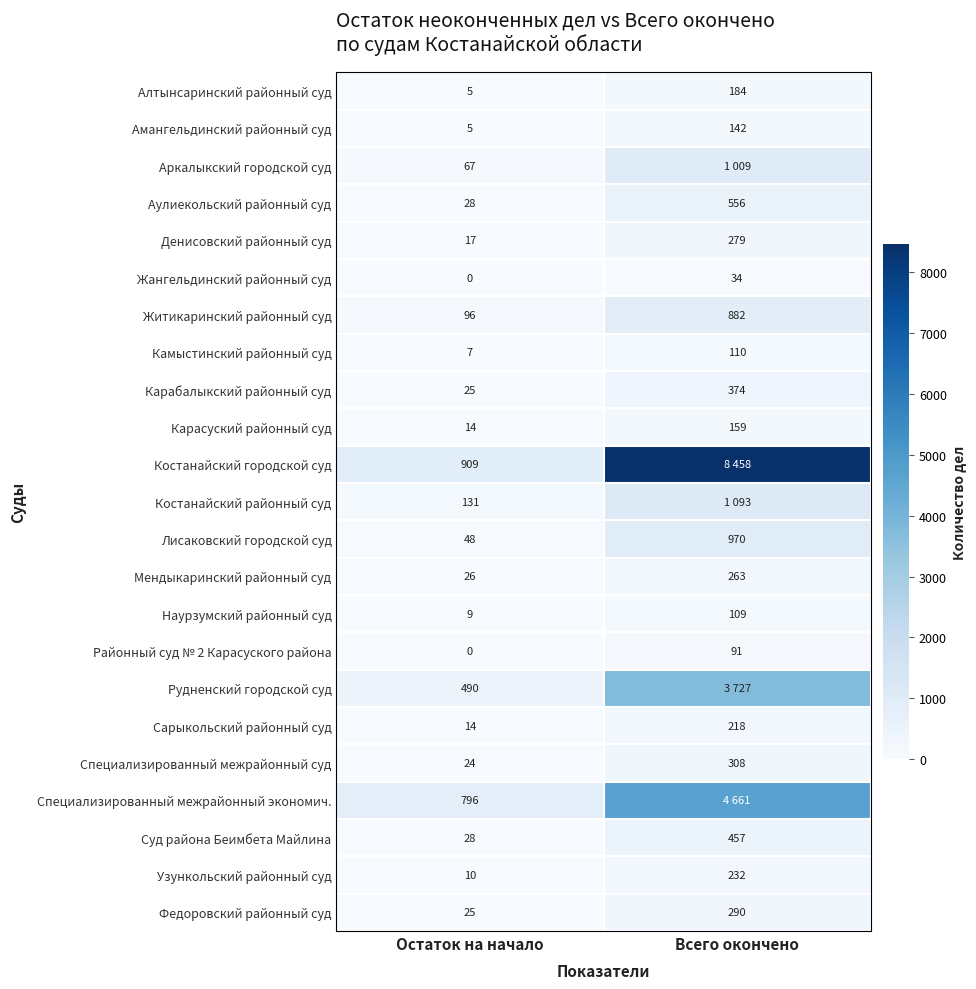

What is the difference between the Районный суд № 2 Карасуского района values at Остаток на начало and Всего окончено?

91